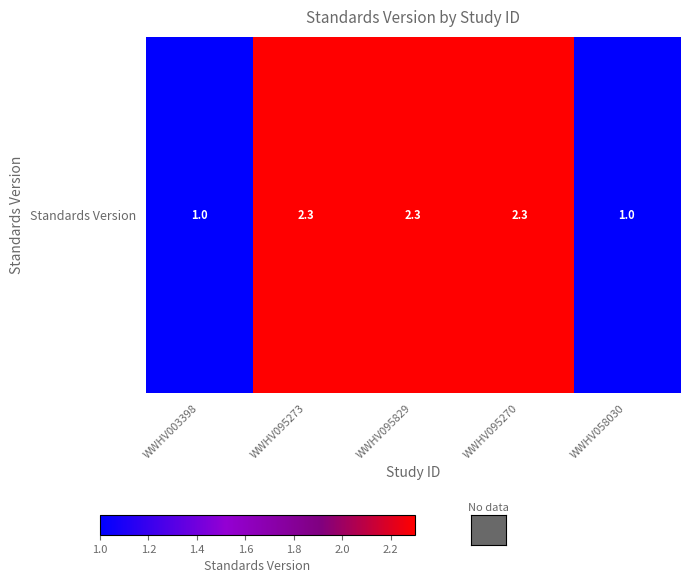

What is the difference between the values at WWHV095829 and WWHV003398?

1.3